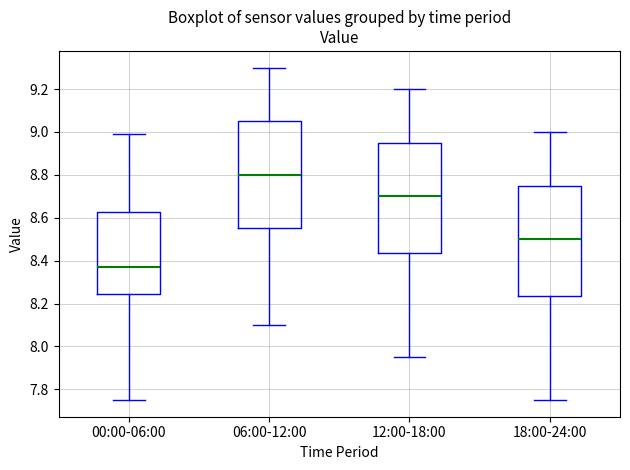

Reading left to right, transcribe this box plot: for each box, give where its median line is, the range the box spans, and where its two whiskers end, as read against the y-axis. The values are not printed on the chart, so give them approximately, as read against the axis.

00:00-06:00: median 8.38, box 8.24 to 8.62, whiskers 7.76 to 9.00
06:00-12:00: median 8.80, box 8.56 to 9.06, whiskers 8.10 to 9.30
12:00-18:00: median 8.70, box 8.44 to 8.96, whiskers 7.96 to 9.20
18:00-24:00: median 8.50, box 8.24 to 8.76, whiskers 7.76 to 9.00